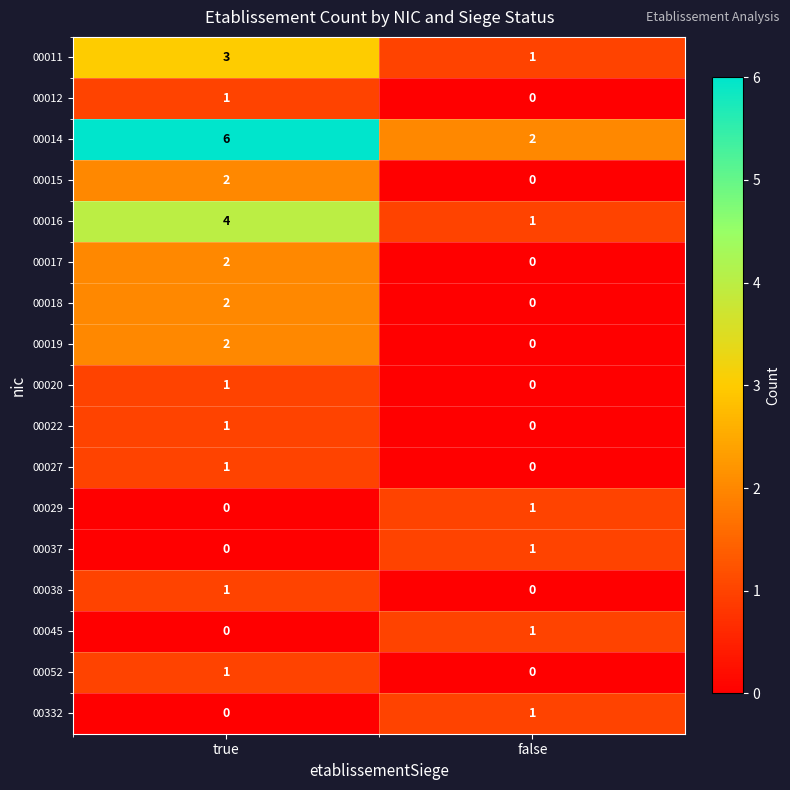

At which category is the sum across all series the highest?

true